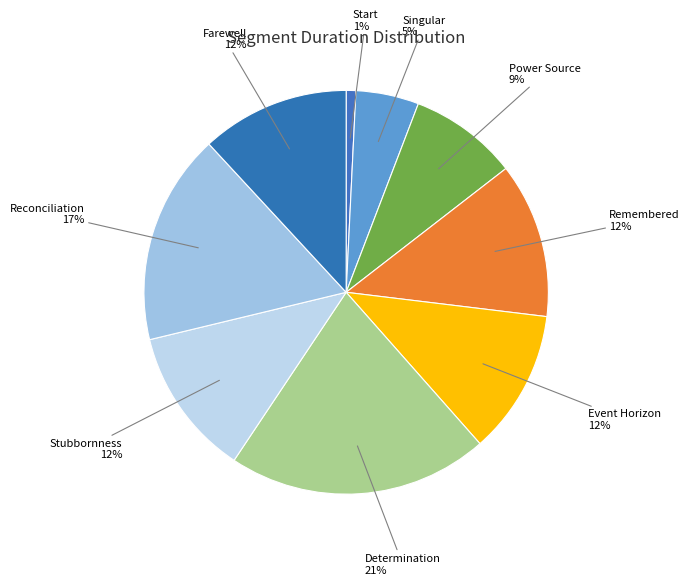

What is the largest slice in the pie chart?

Determination